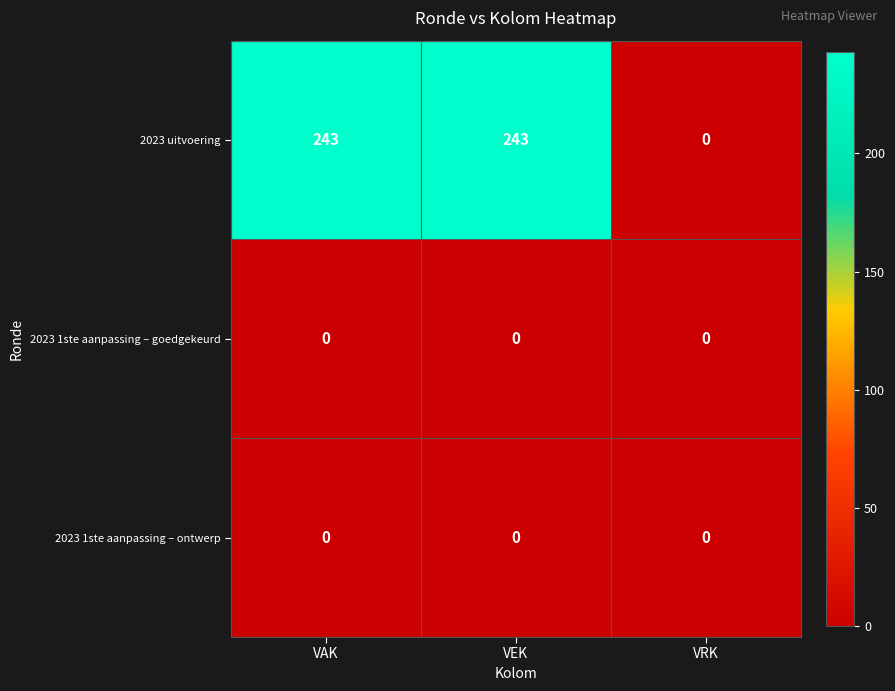

Where is 2023 uitvoering nearest to the value 121?

VRK